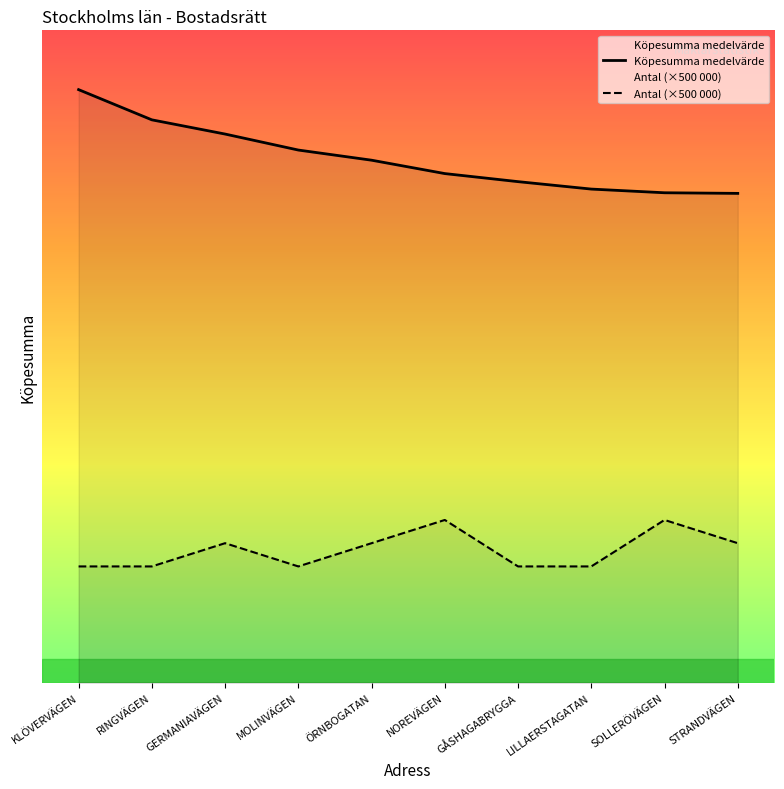

At which category is the sum across all series the highest?

KLÖVERVÄGEN